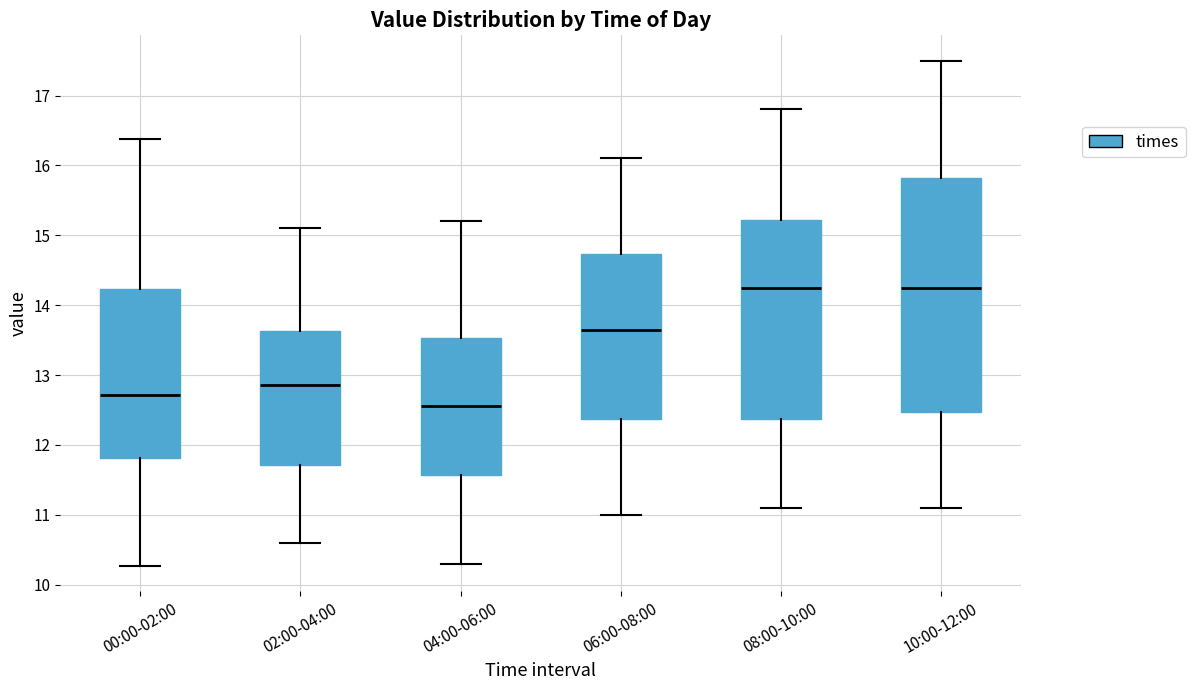

Where is the lower edge of the box for 00:00-02:00 on the y-axis? The values are not printed on the chart, so give them approximately, as read against the axis.

11.8